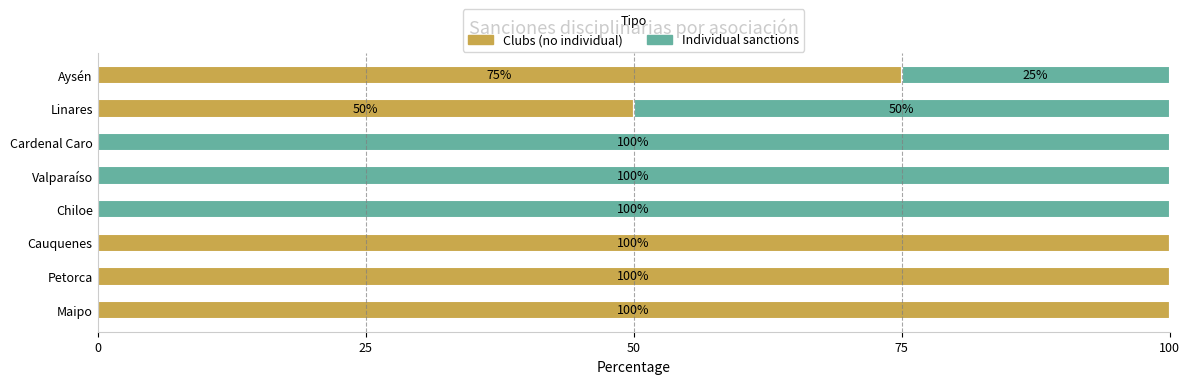

Is it true that Clubs (no individual) equals 0 at Chiloe?

True